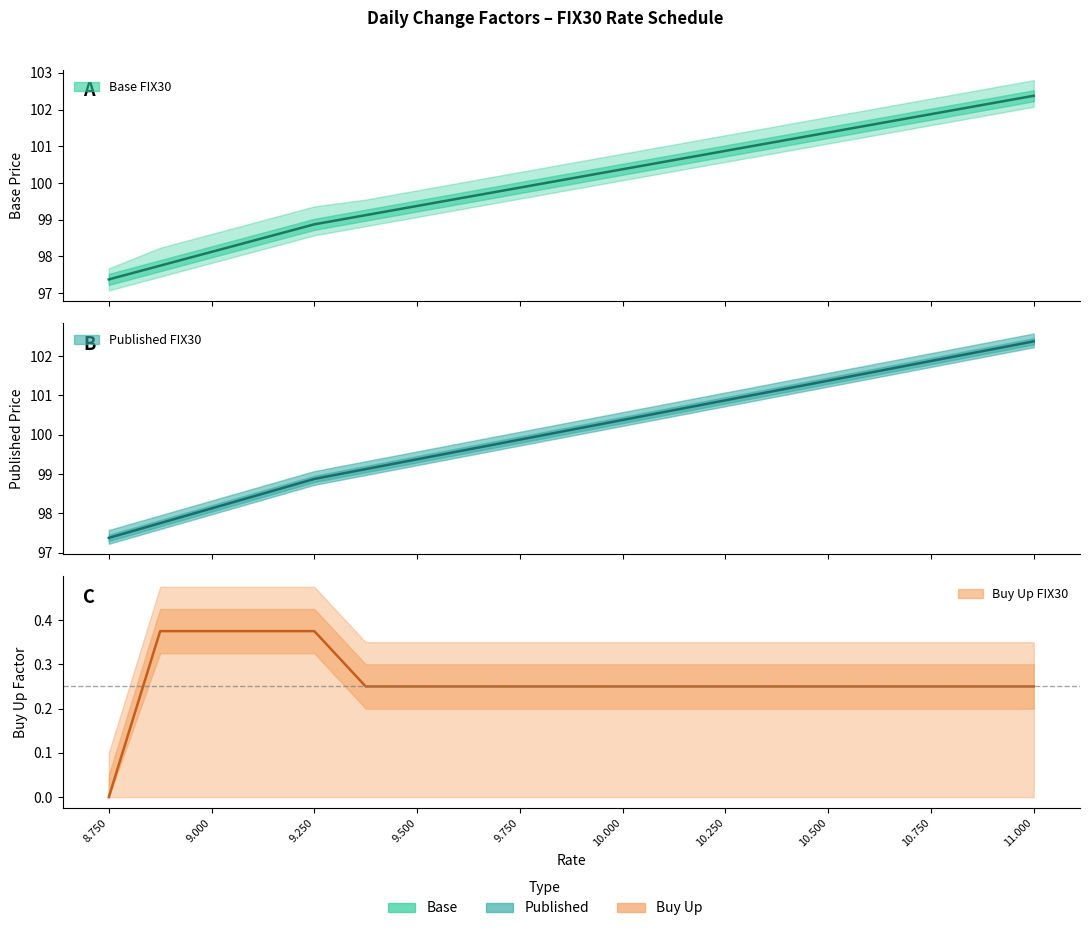

How many lines are shown in the chart?

3